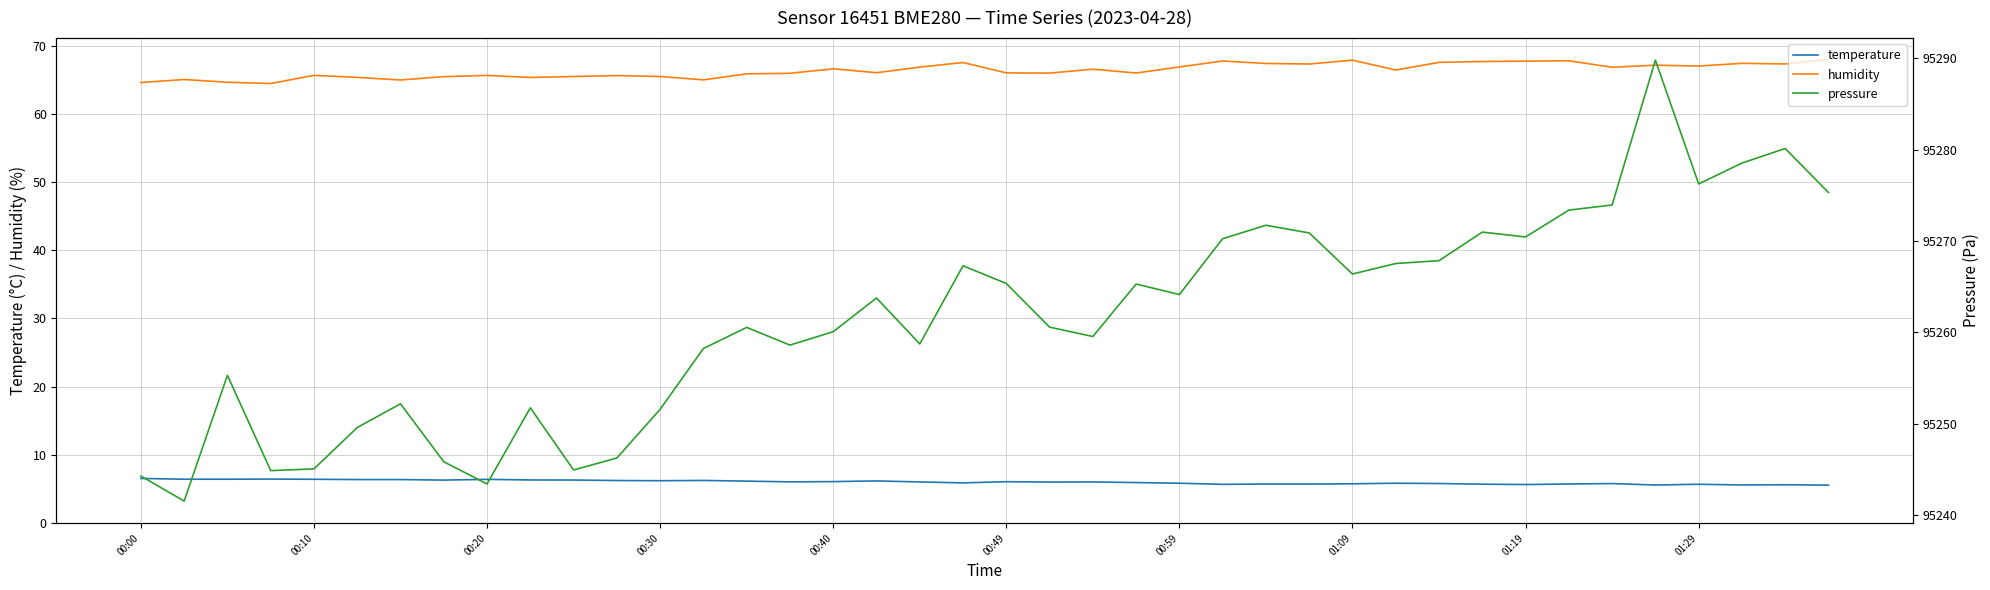

What is the average value of the temperature series?

6.0